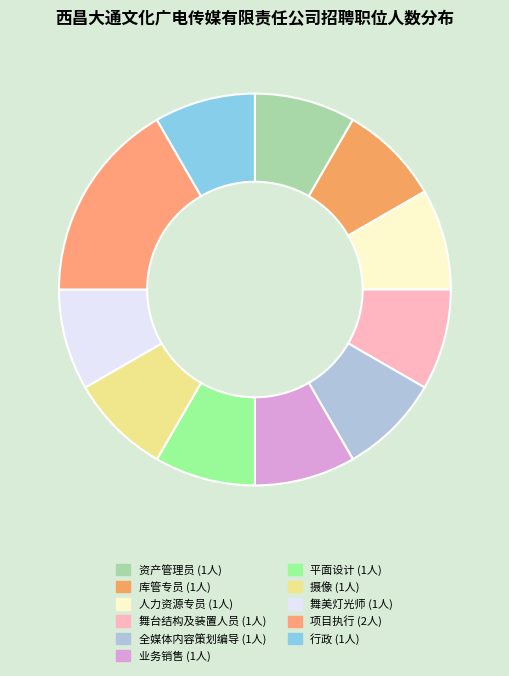

How many segments does this pie chart have?

11